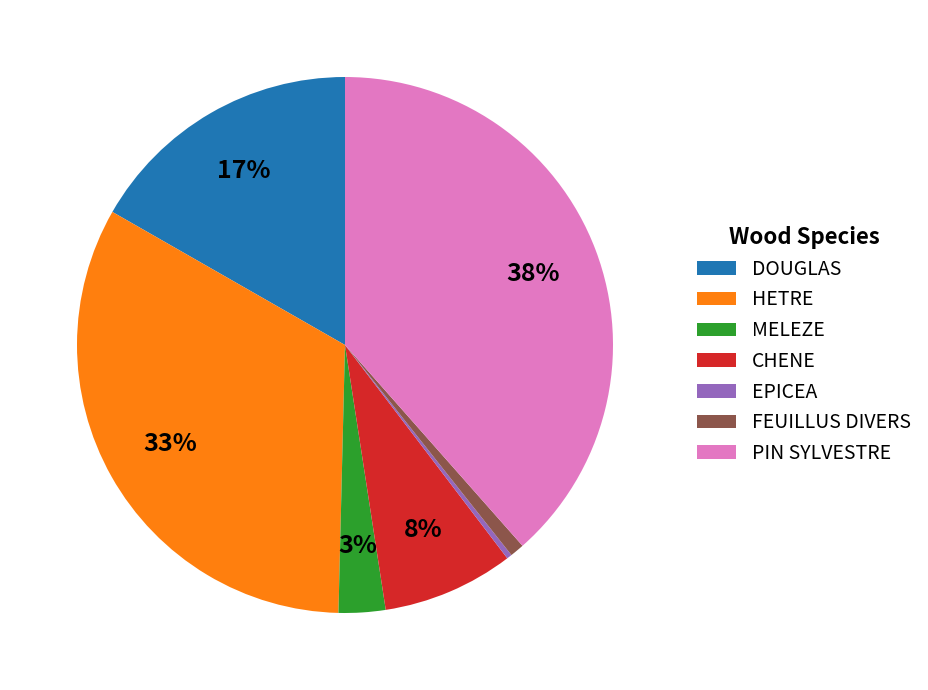

Which has a higher value, CHENE or FEUILLUS DIVERS?

CHENE